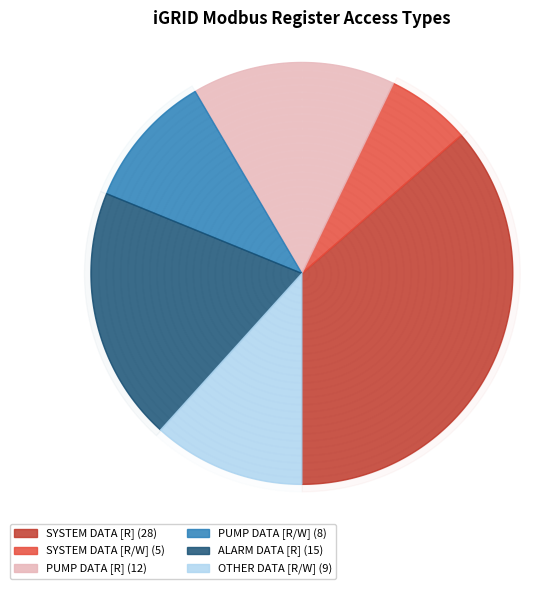

Rank the categories by value from lowest to highest.

SYSTEM DATA [R/W], PUMP DATA [R/W], OTHER DATA [R/W], PUMP DATA [R], ALARM DATA [R], SYSTEM DATA [R]